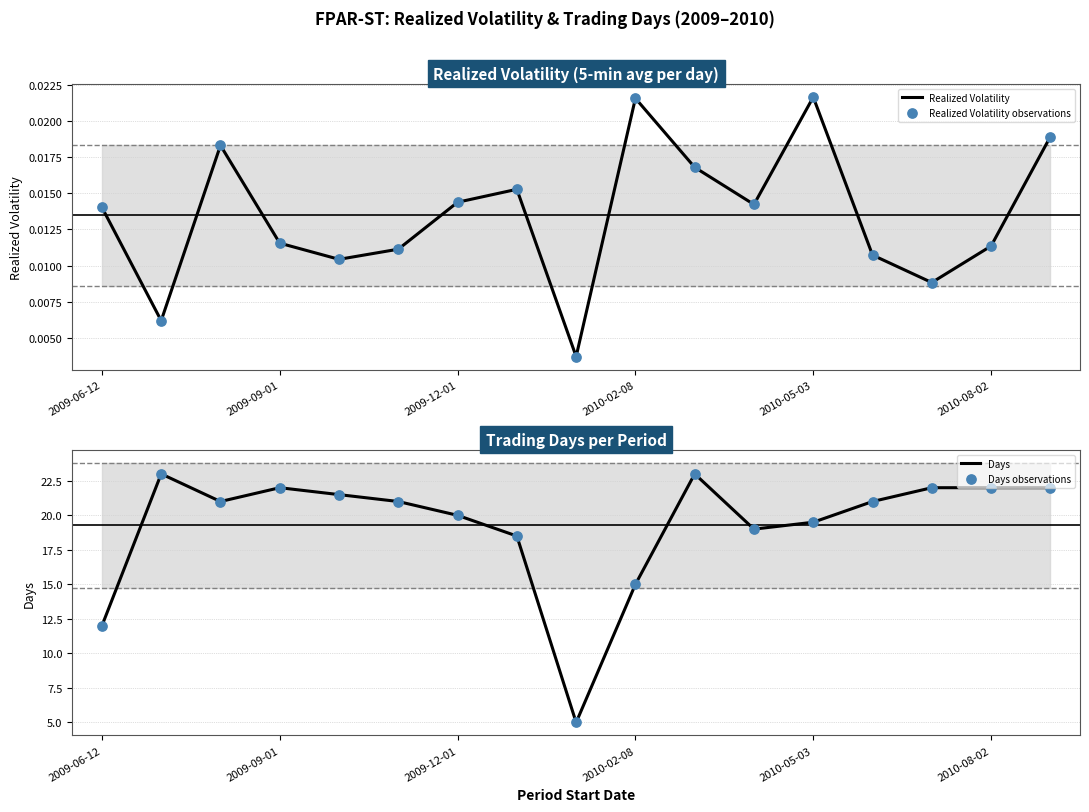

What are all the series names shown in the legend?

Realized Volatility, Realized Volatility observations, Days, Days observations